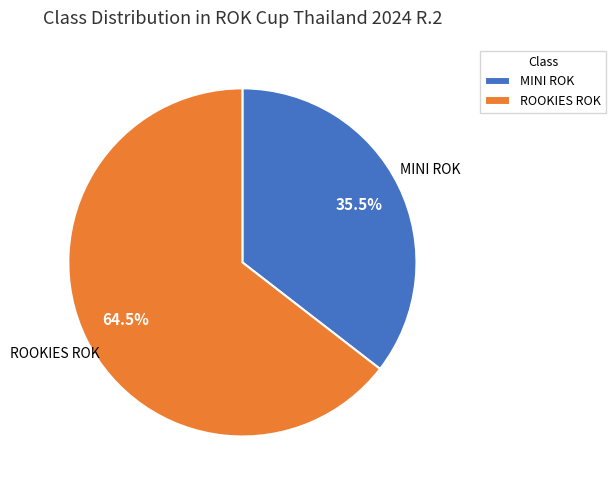

Combined, what portion of the pie is ROOKIES ROK and MINI ROK?

100.0%